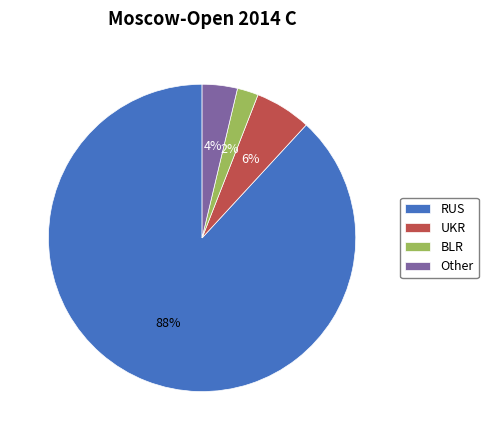

To the nearest percent, what percentage of the pie is BLR?

2%